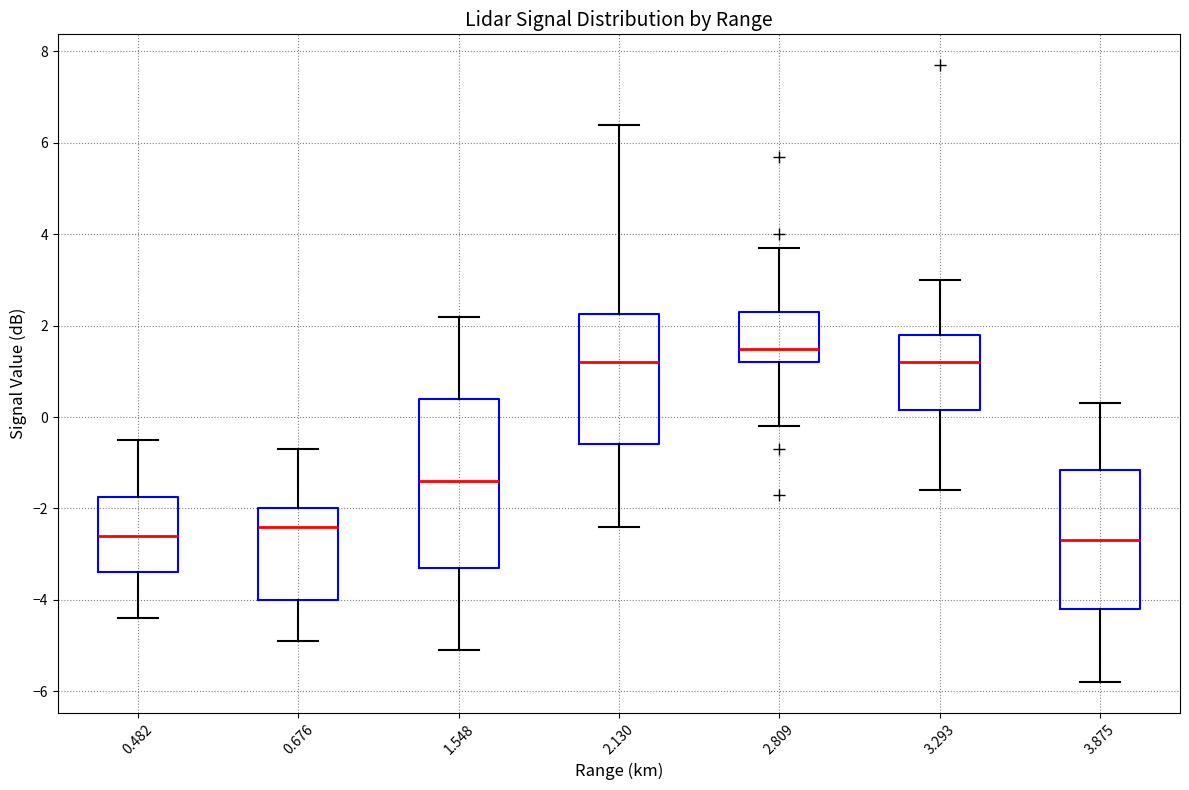

Reading left to right, read every box against the y-axis: the position of its median line, the range the box covers, and the ends of its whiskers. The values are not printed on the chart, so give them approximately, as read against the axis.

0.482: median -2.6, box -3.4 to -1.8, whiskers -4.4 to -0.4
0.676: median -2.4, box -4.0 to -2.0, whiskers -4.8 to -0.6
1.548: median -1.4, box -3.2 to 0.4, whiskers -5.0 to 2.2
2.130: median 1.2, box -0.6 to 2.2, whiskers -2.4 to 6.4
2.809: median 1.6, box 1.2 to 2.4, whiskers -0.2 to 3.8
3.293: median 1.2, box 0.2 to 1.8, whiskers -1.6 to 3.0
3.875: median -2.6, box -4.2 to -1.2, whiskers -5.8 to 0.4